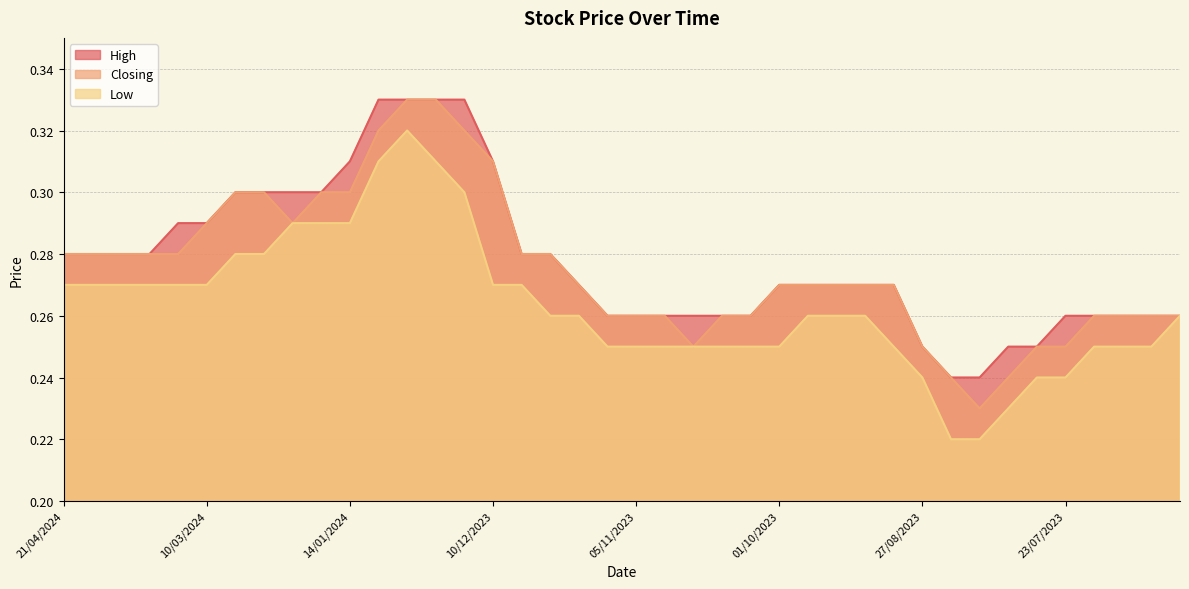

What is the difference between the second highest and minimum values in the Closing series?

0.1